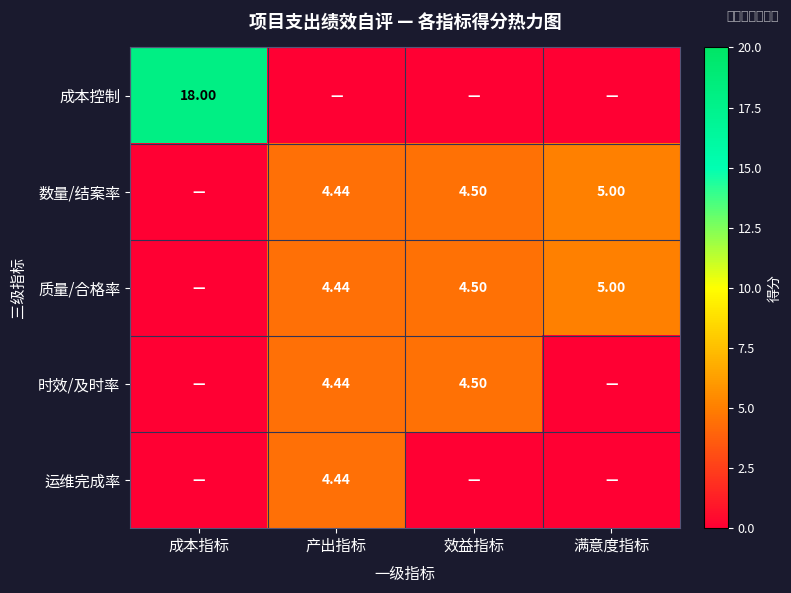

What is the sum of all 成本控制 values?

18.0